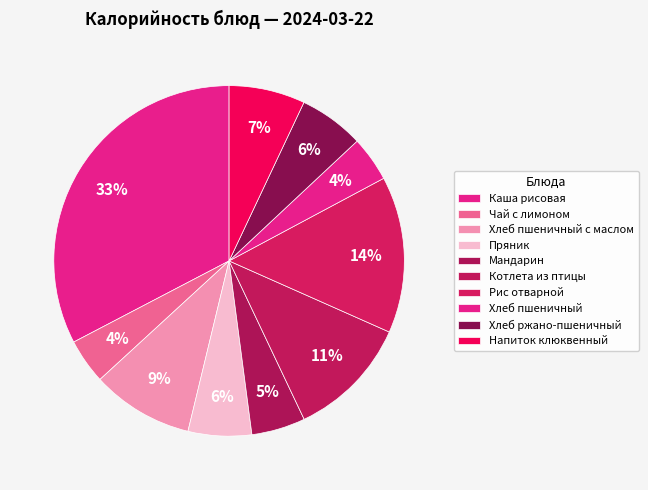

Is the sum of Котлета из птицы and Рис отварной greater than half?

No